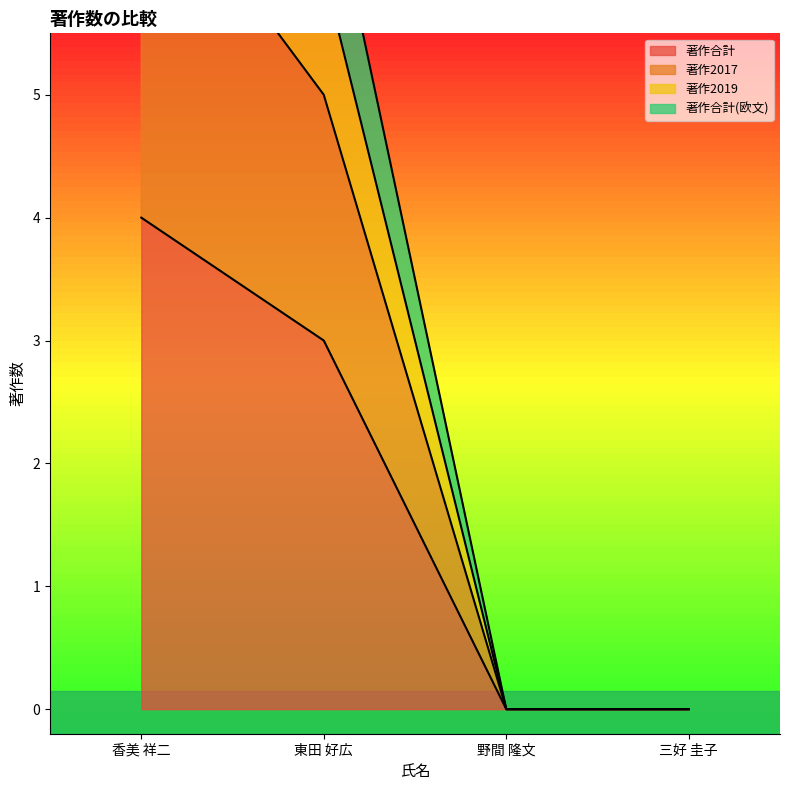

Which series has the largest total across all categories?

著作2017